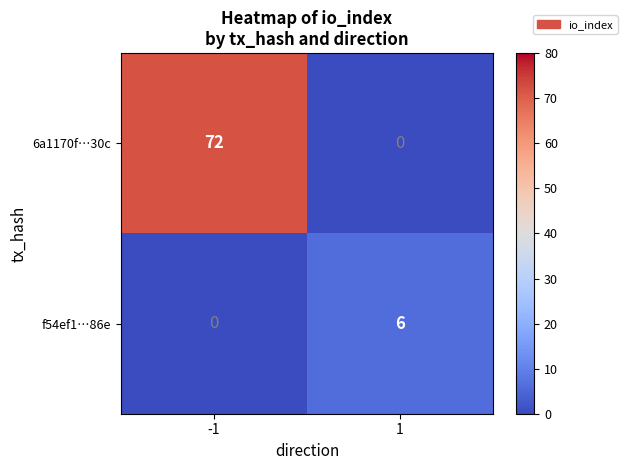

Rank the series at 1 from highest to lowest value.

f54ef1…86e, 6a1170f…30c